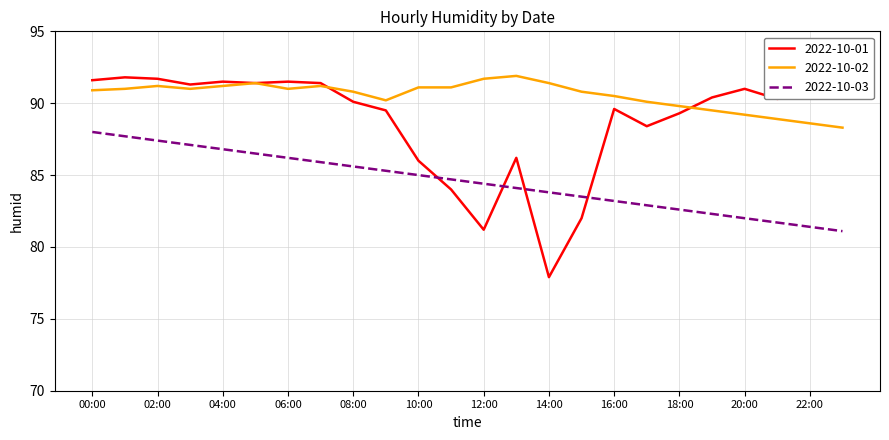

True or false: 2022-10-02 and 2022-10-03 intersect in this chart.

False